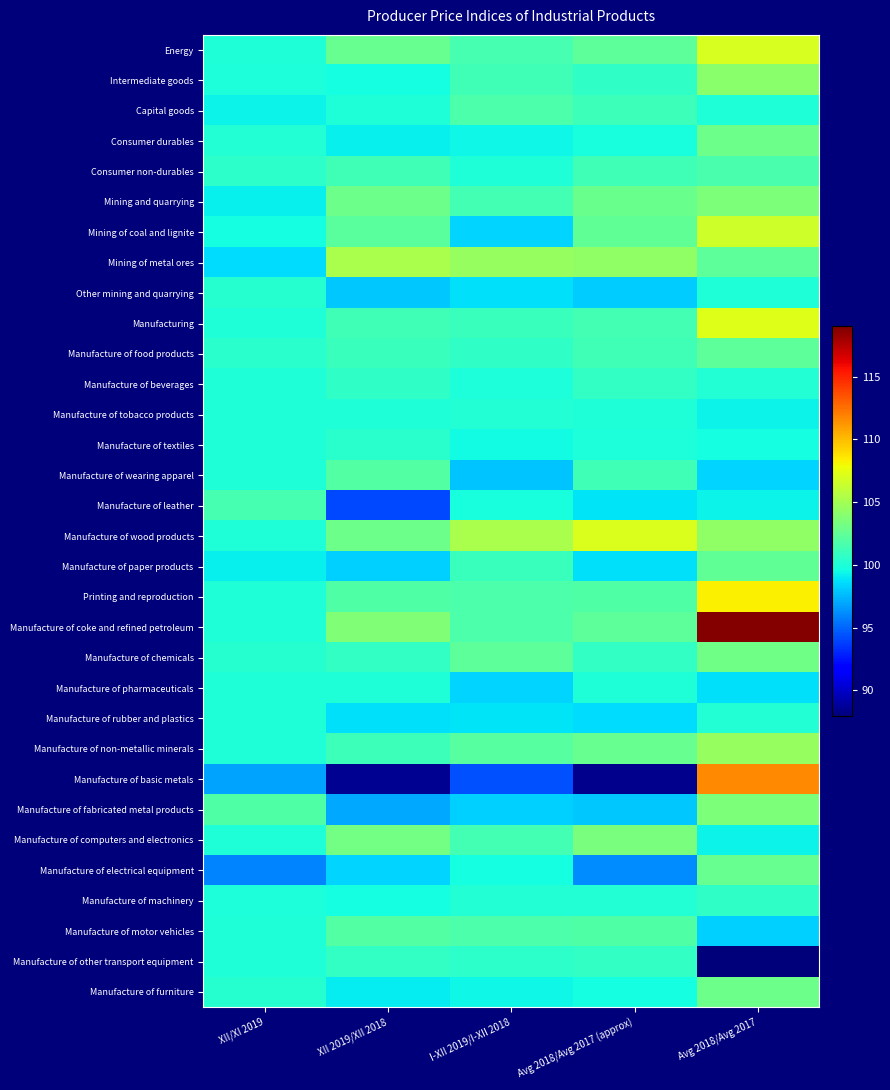

At Avg 2018/Avg 2017 (approx), list the series in order from largest to smallest.

Manufacture of wood products, Mining of metal ores, Manufacture of computers and electronics, Mining and quarrying, Manufacture of non-metallic minerals, Mining of coal and lignite, Manufacture of coke and refined petroleum, Energy, Printing and reproduction, Manufacture of motor vehicles, Manufacturing, Consumer non-durables, Manufacture of food products, Manufacture of wearing apparel, Capital goods, Manufacture of beverages, Manufacture of chemicals, Manufacture of other transport equipment, Intermediate goods, Manufacture of machinery, Manufacture of tobacco products, Manufacture of pharmaceuticals, Manufacture of textiles, Consumer durables, Manufacture of furniture, Manufacture of leather, Manufacture of paper products, Manufacture of rubber and plastics, Other mining and quarrying, Manufacture of fabricated metal products, Manufacture of electrical equipment, Manufacture of basic metals